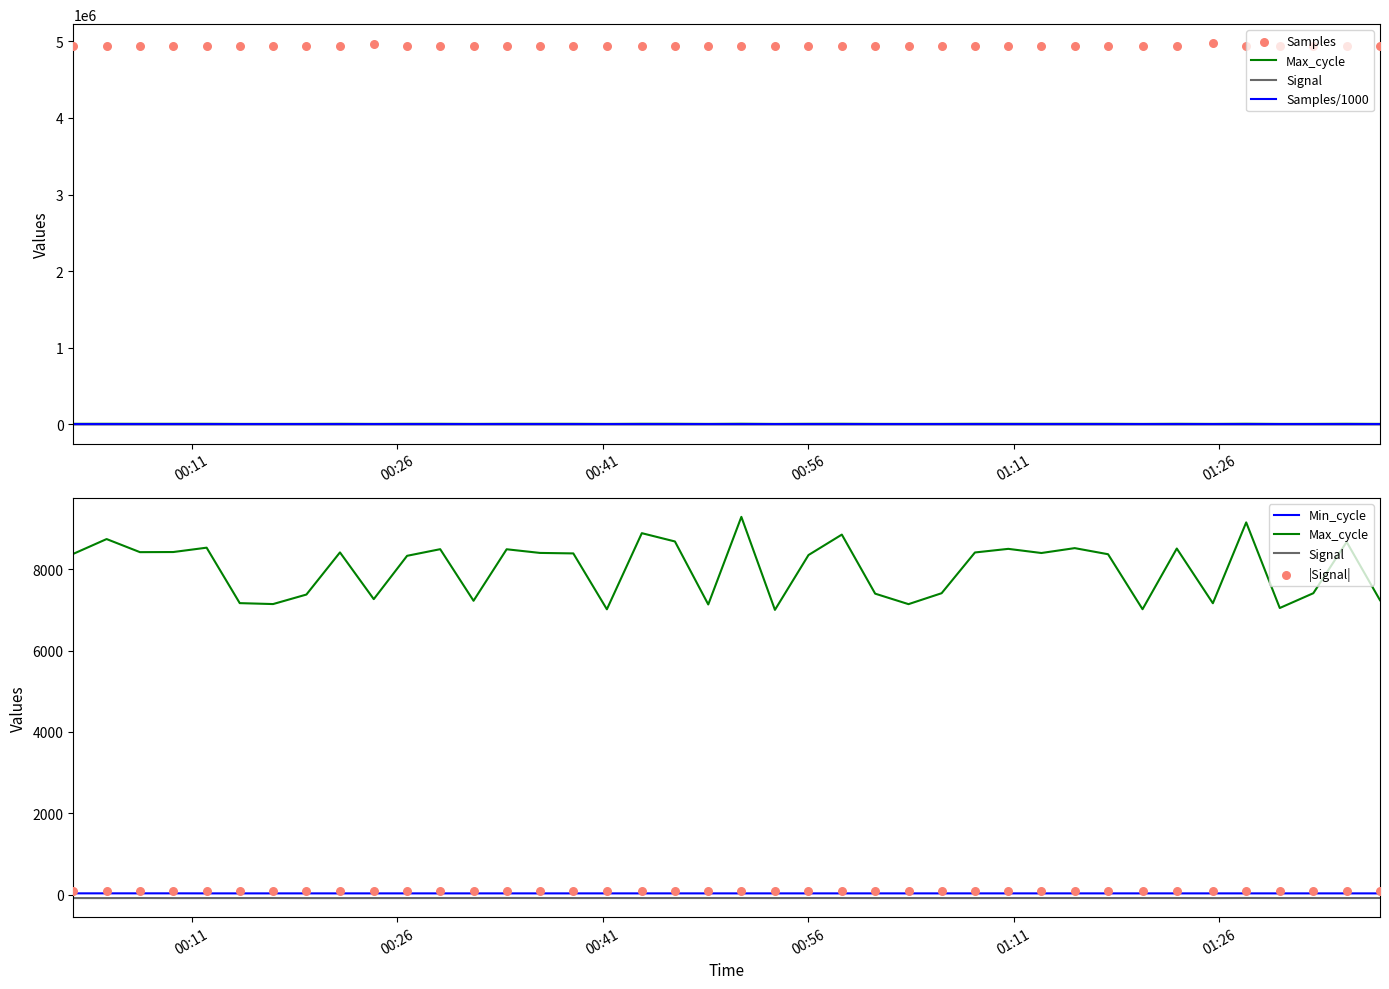

At how many categories does at least one series exceed 4406744?

40